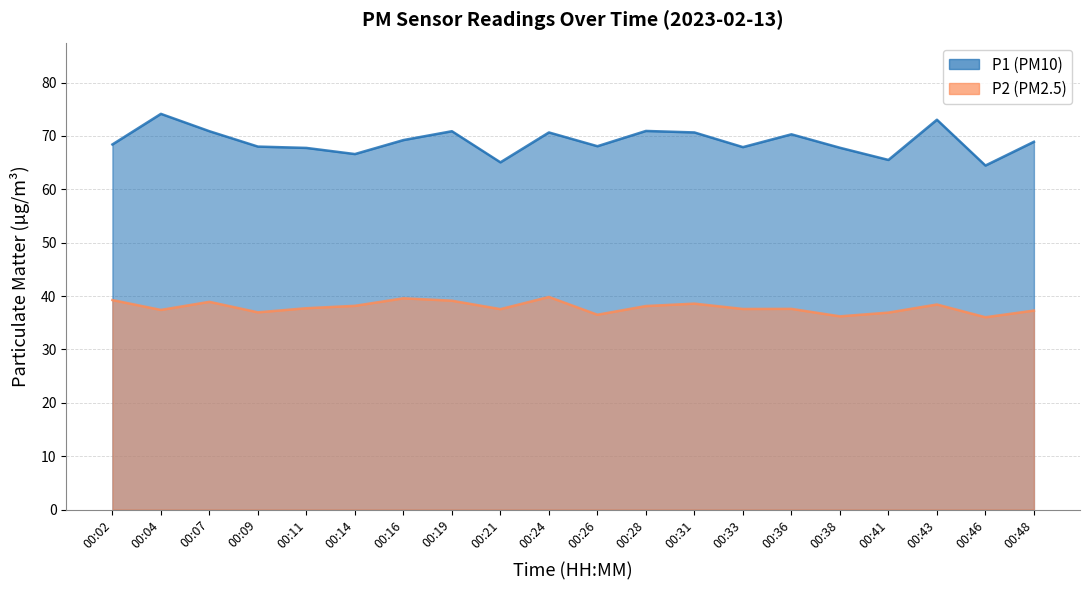

List the series in order of their peak value, highest first.

P1, P2